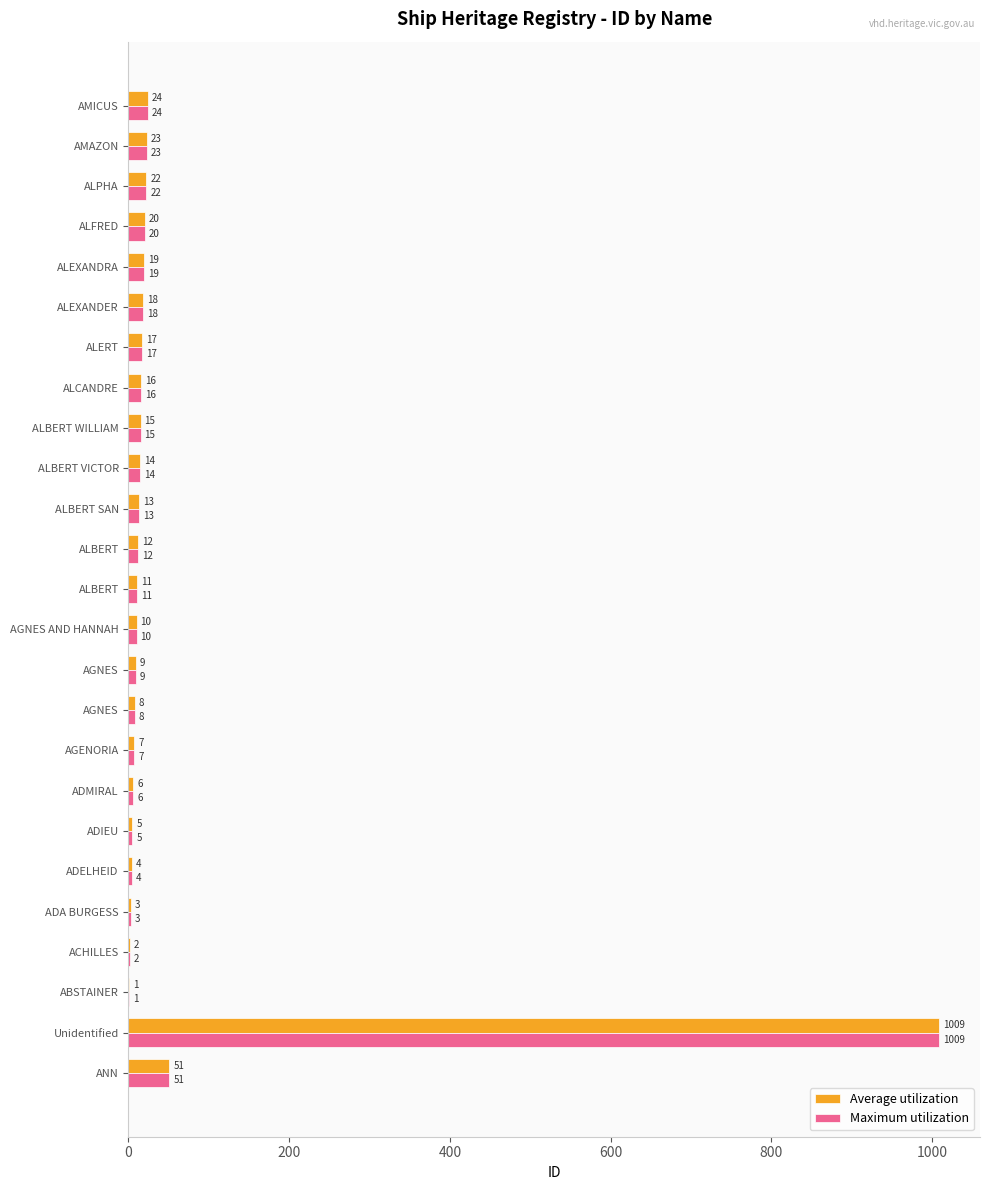

What position from the right is 23?

2